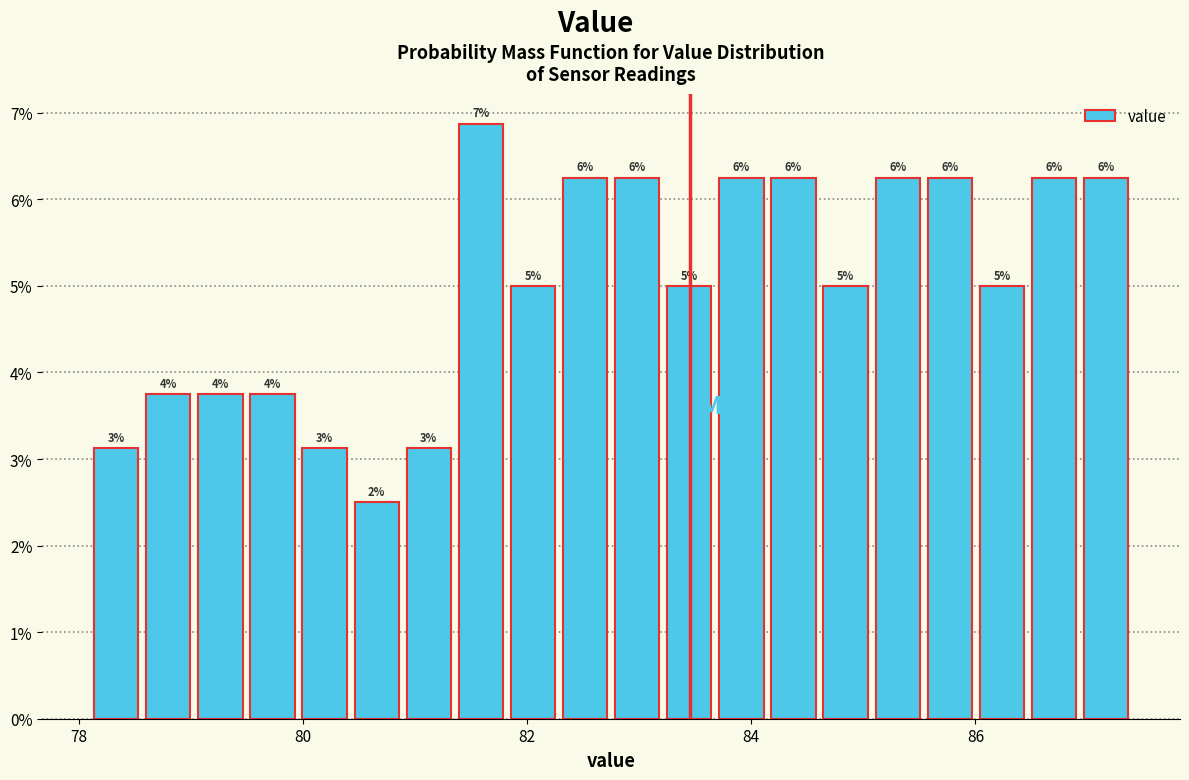

Read against the x-axis, roughly where is the centre of the tallest bar?

81.6